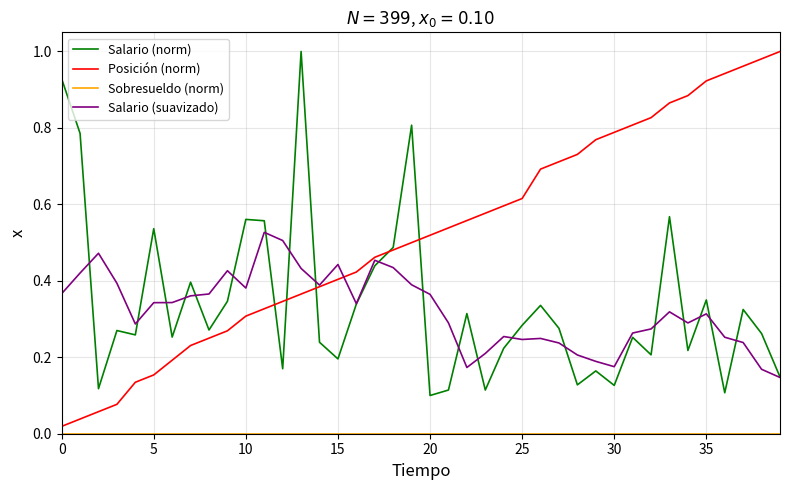

Which series has the largest total across all categories?

Posición (norm)